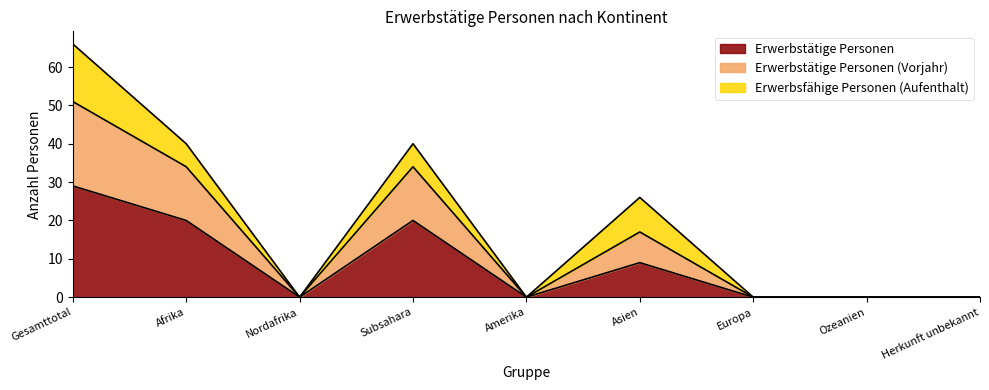

How many lines are shown in the chart?

3